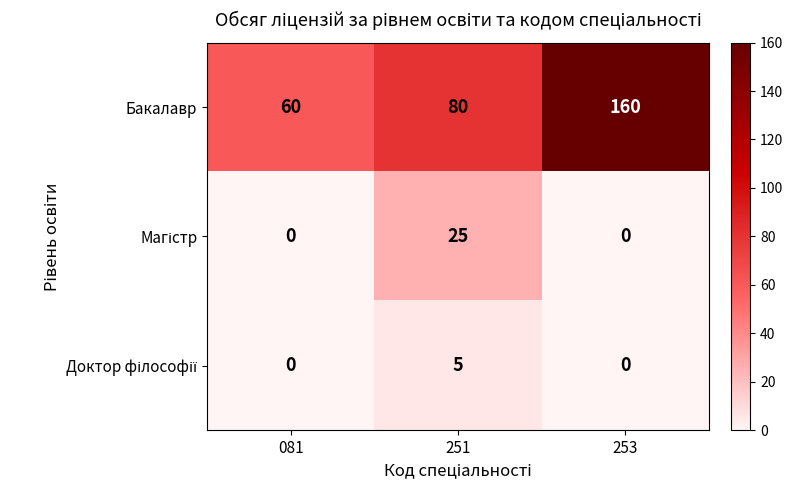

True or false: Бакалавр has a value of 60 at 081.

True